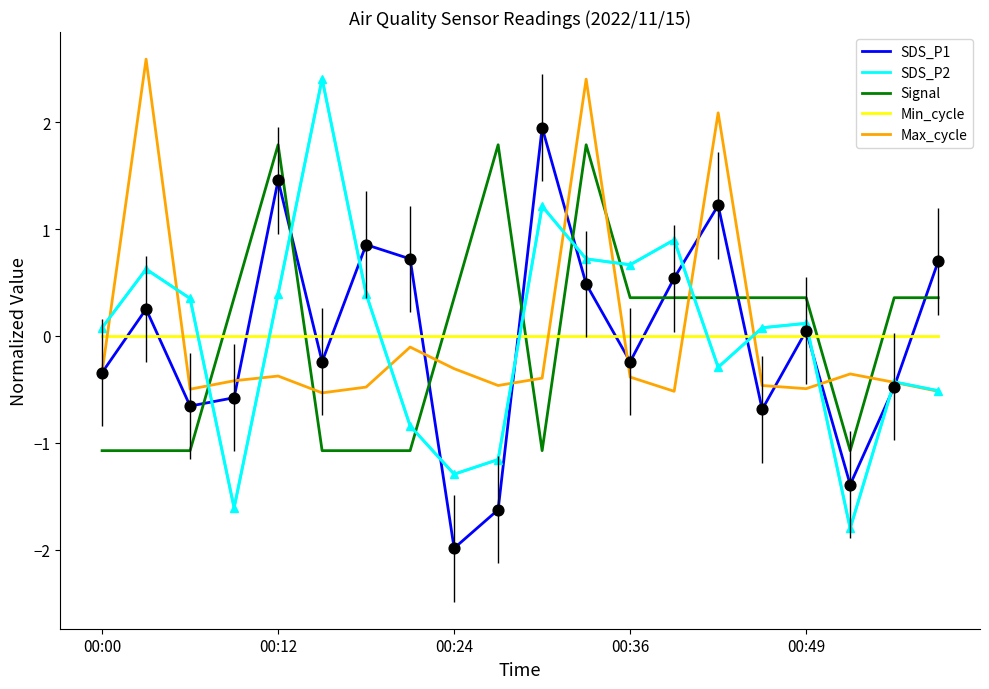

What are all the series names shown in the legend?

SDS_P1, SDS_P2, Signal, Min_cycle, Max_cycle